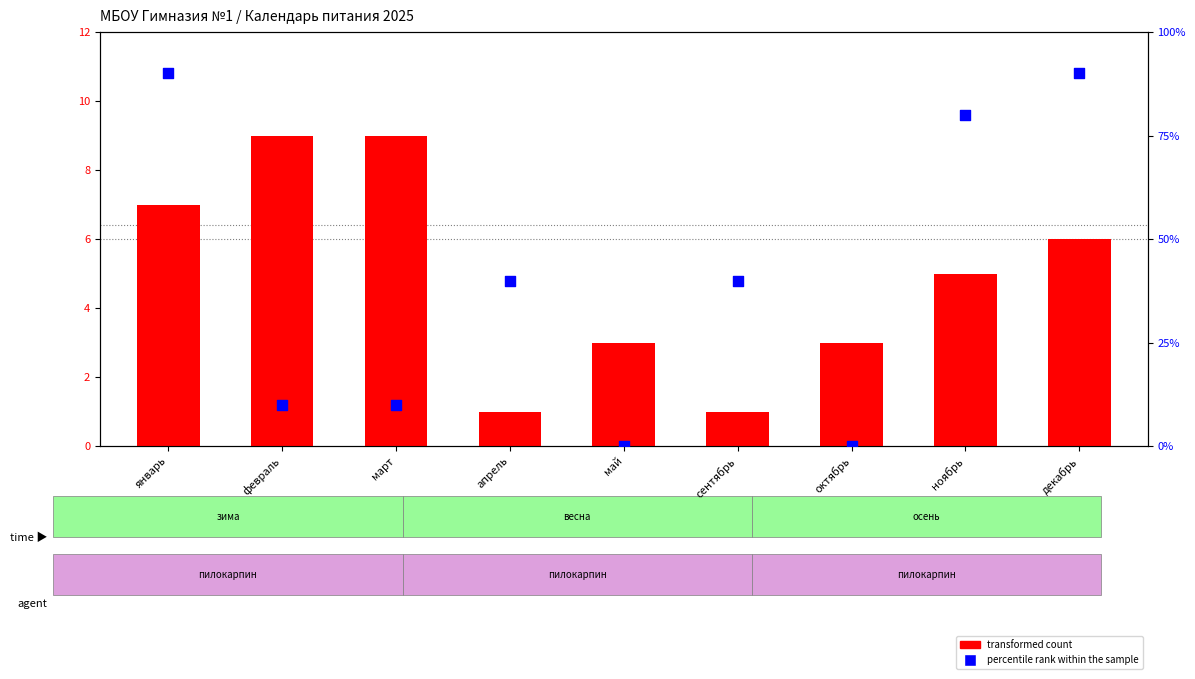

What is the total value across all series at январь?

97